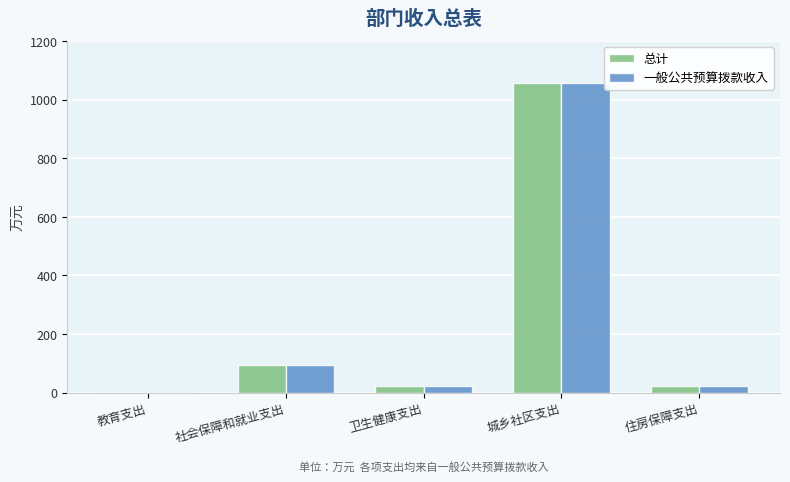

Is the value of 一般公共预算拨款收入 at 卫生健康支出 greater than the value of 总计 at 城乡社区支出?

No